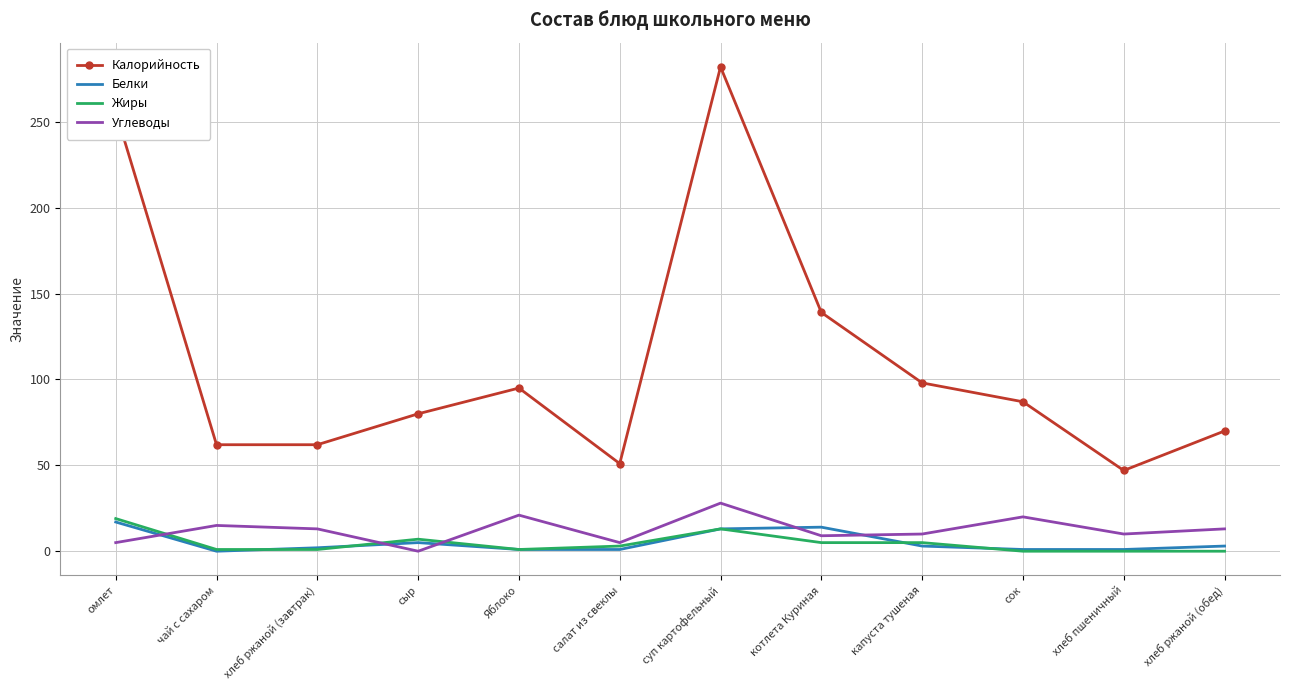

At which label does Калорийность first exceed 87?

омлет